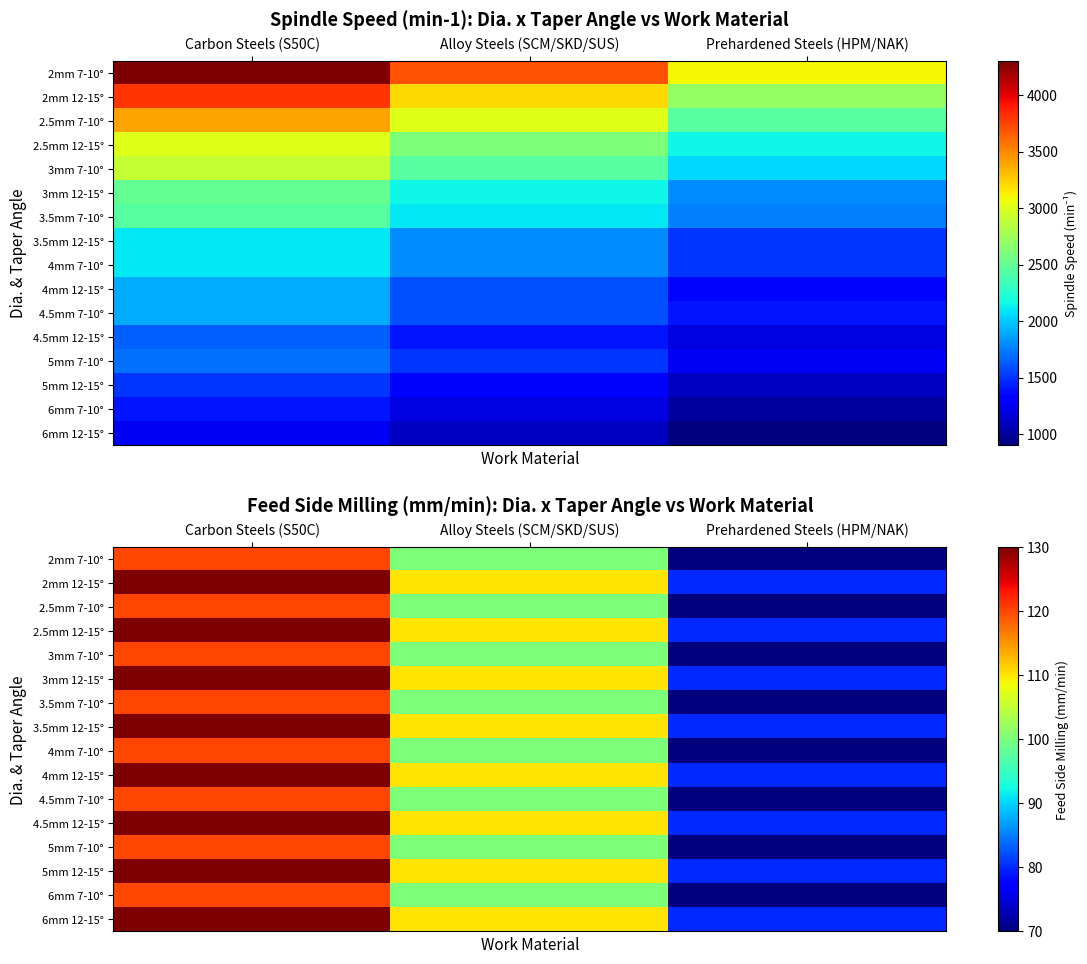

What is the sum of all 4.5mm 12-15° values?

320